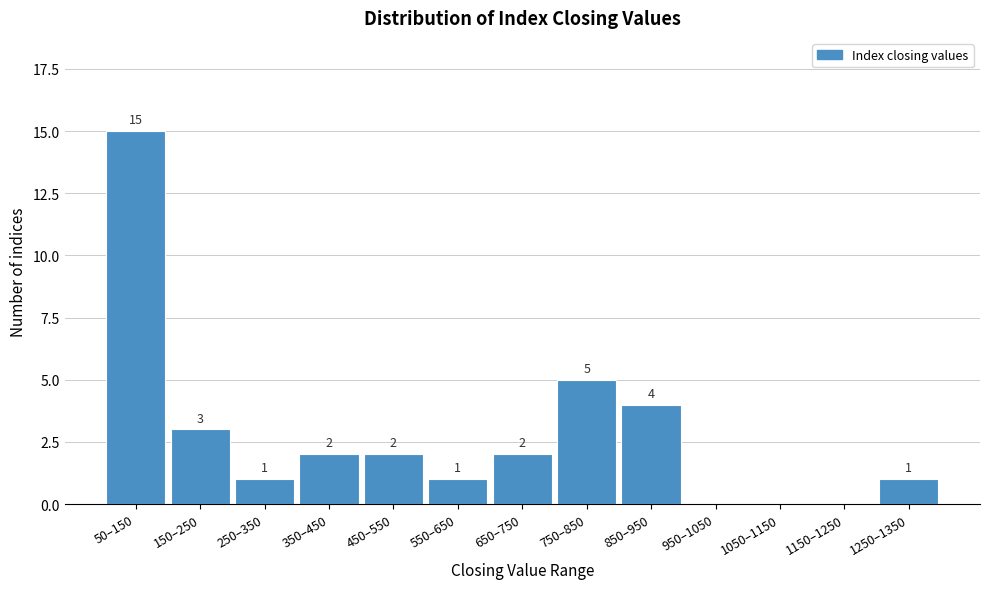

Reading right to left, extract all data points from this chart.

1250–1350=1	1150–1250=0	1050–1150=0	950–1050=0	850–950=4	750–850=5	650–750=2	550–650=1	450–550=2	350–450=2	250–350=1	150–250=3	50–150=15